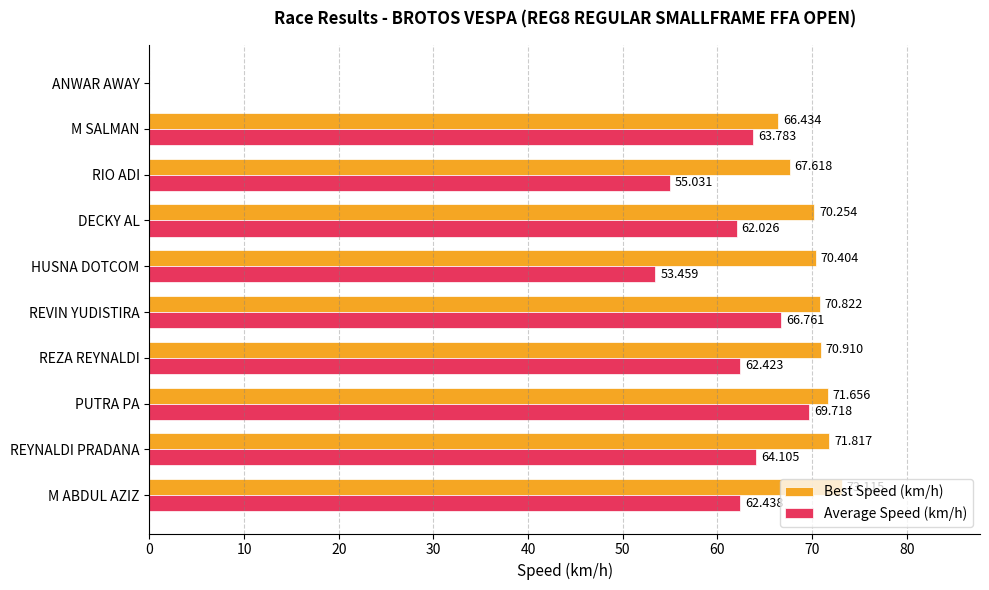

Which category has the highest value across all series?

M ABDUL AZIZ